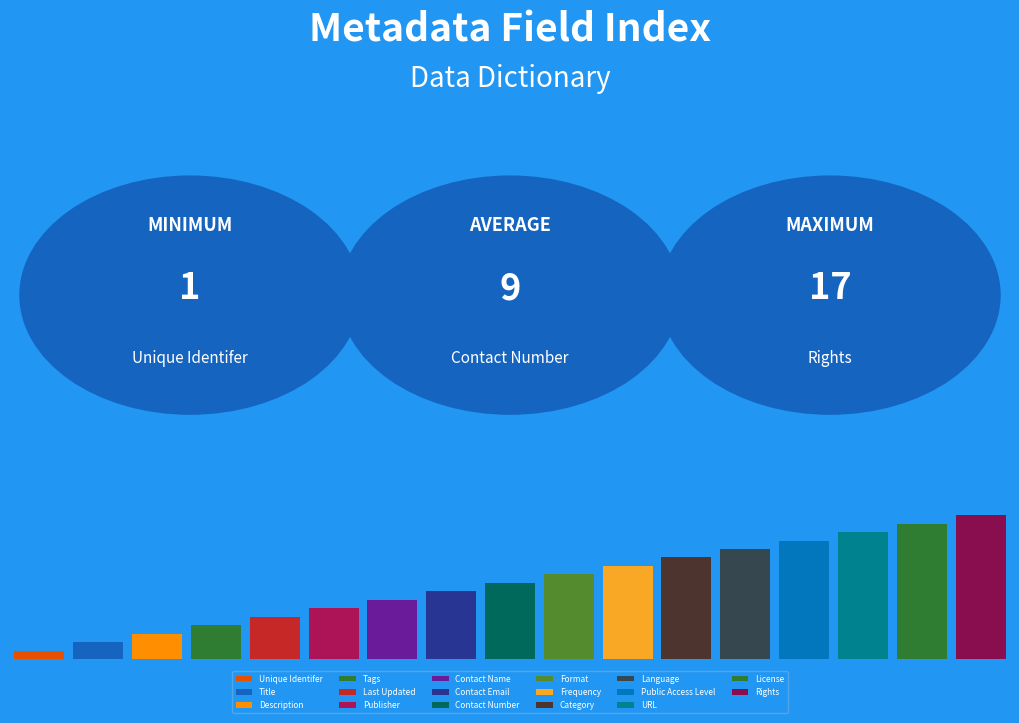

At which category does the chart reach its minimum across all series?

Unique Identifer